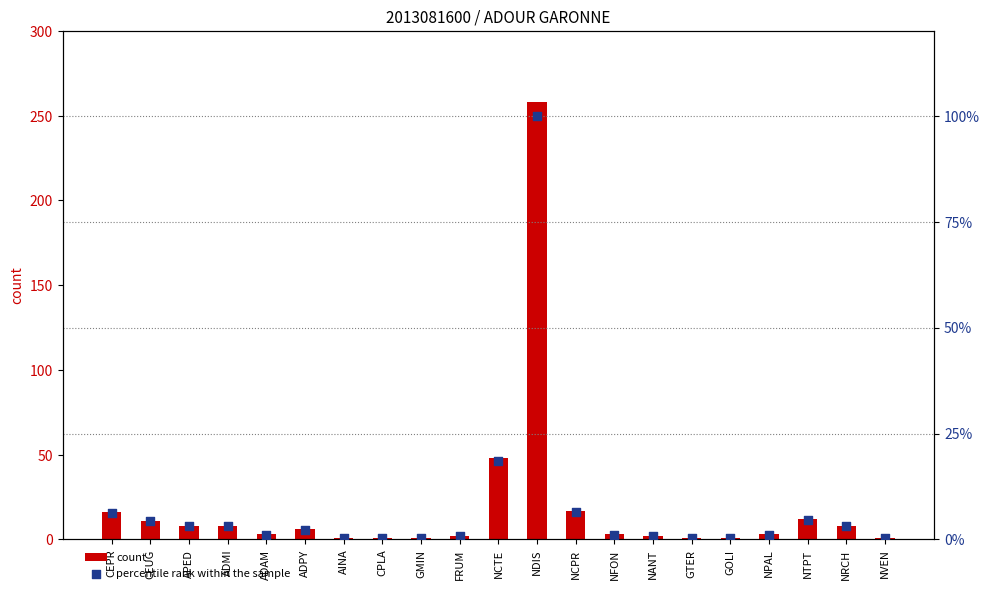

Which series reaches the maximum Y coordinate?

count